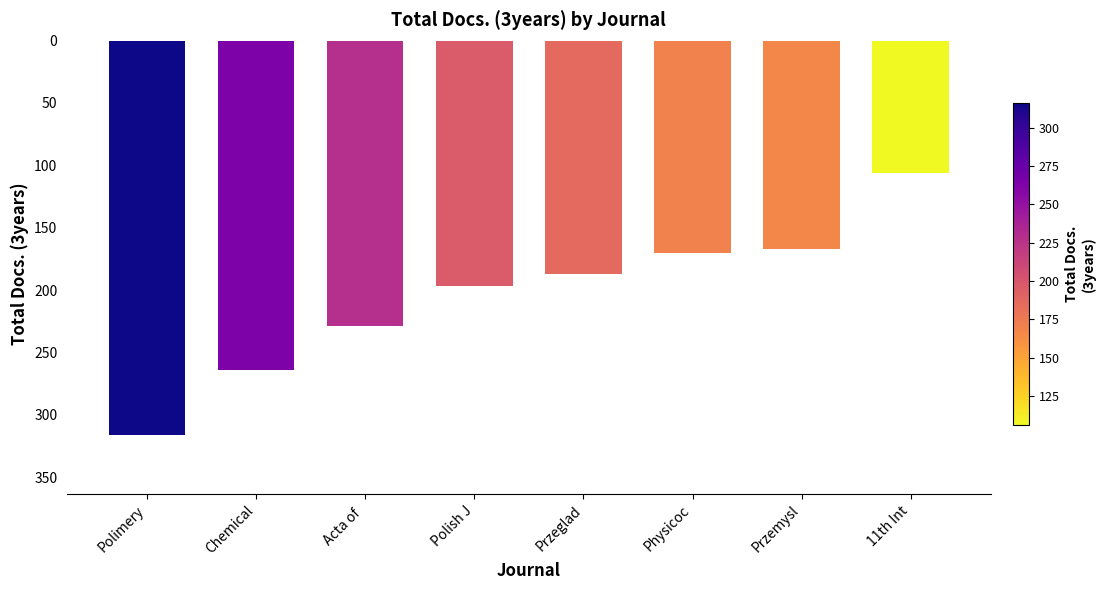

What is the label of the 5th bar from the left?

Przeglad